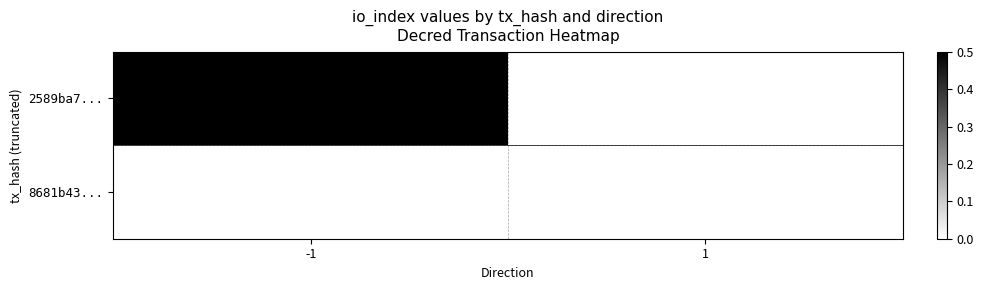

Rank the series at 1 from highest to lowest value.

2589ba7..., 8681b43...